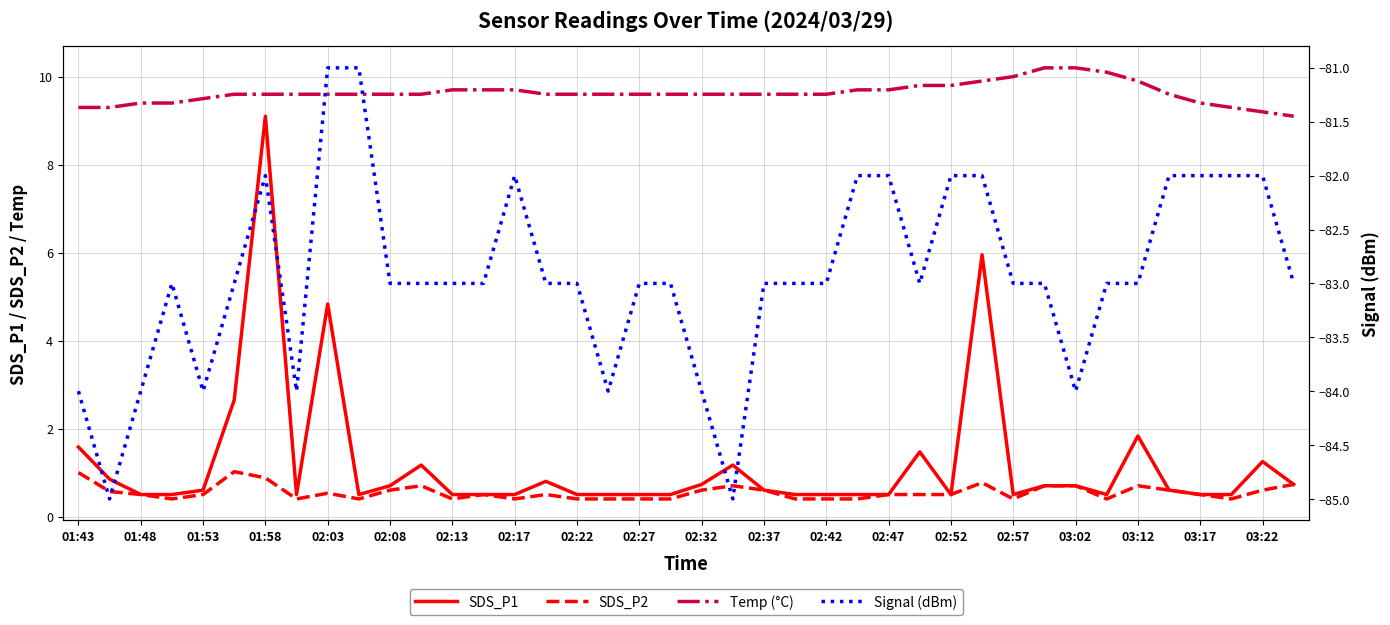

Is the value of SDS_P2 at 39 greater than the value of Signal (dBm) at 36?

Yes